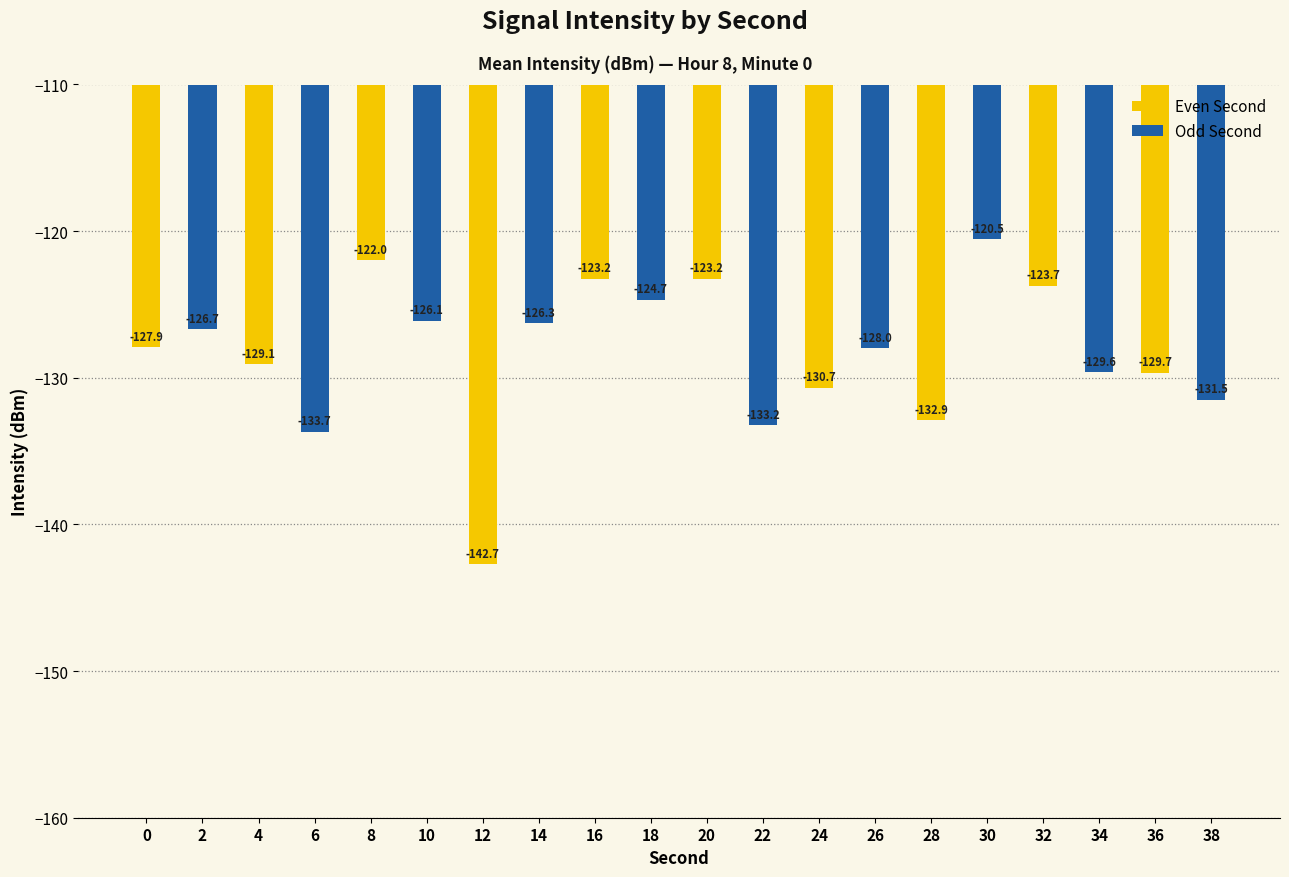

What is the value of the 6th bar from the left?

-126.1